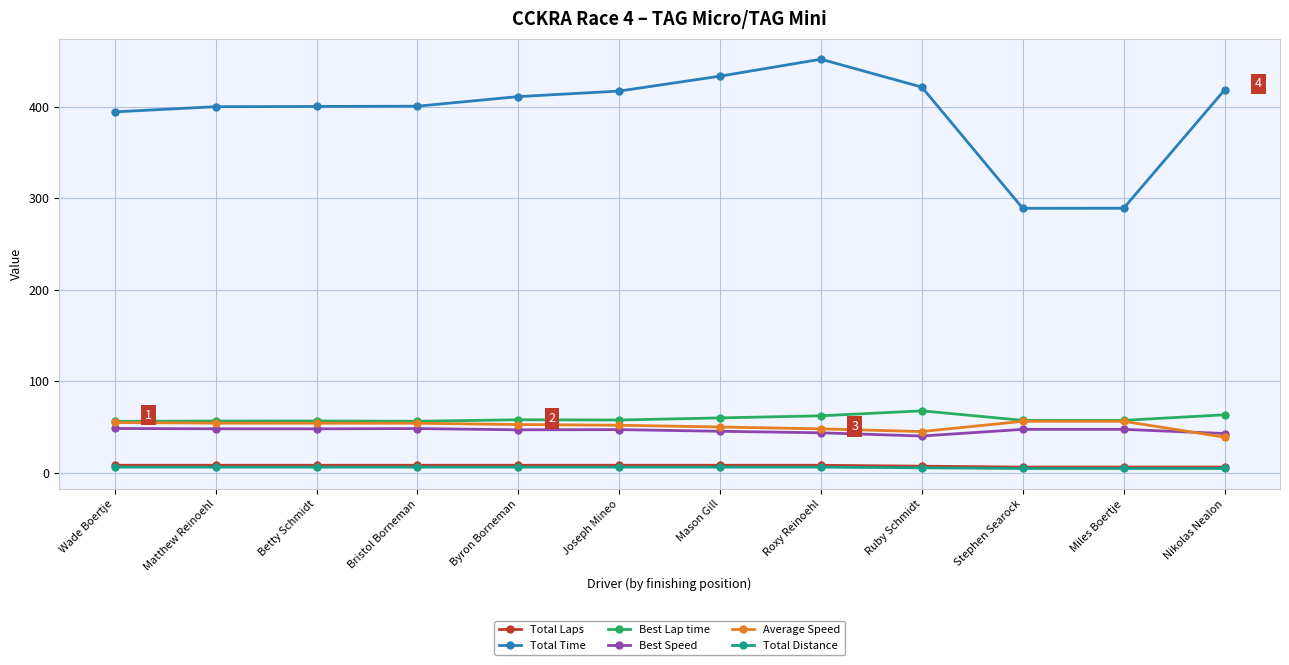

Which series has the largest range (max minus min)?

Total Time